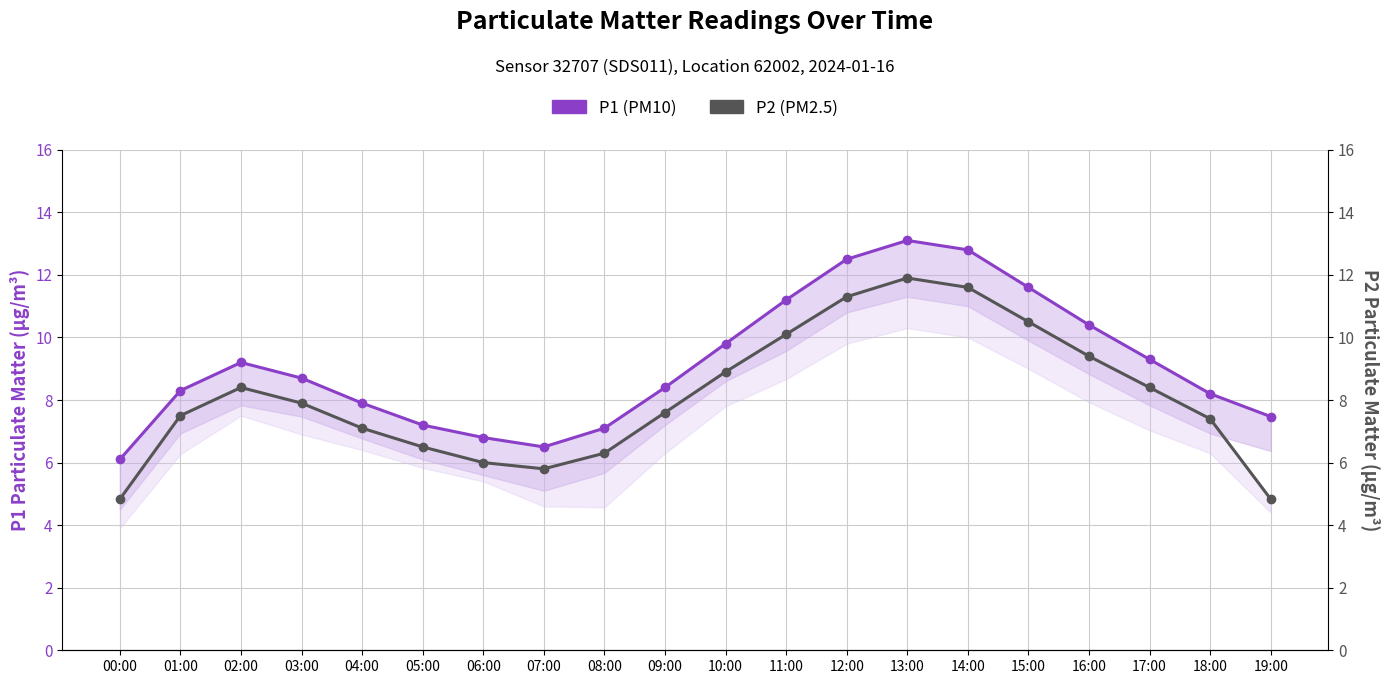

True or false: P1 (PM10) and P2 (PM2.5) cross at least once.

False